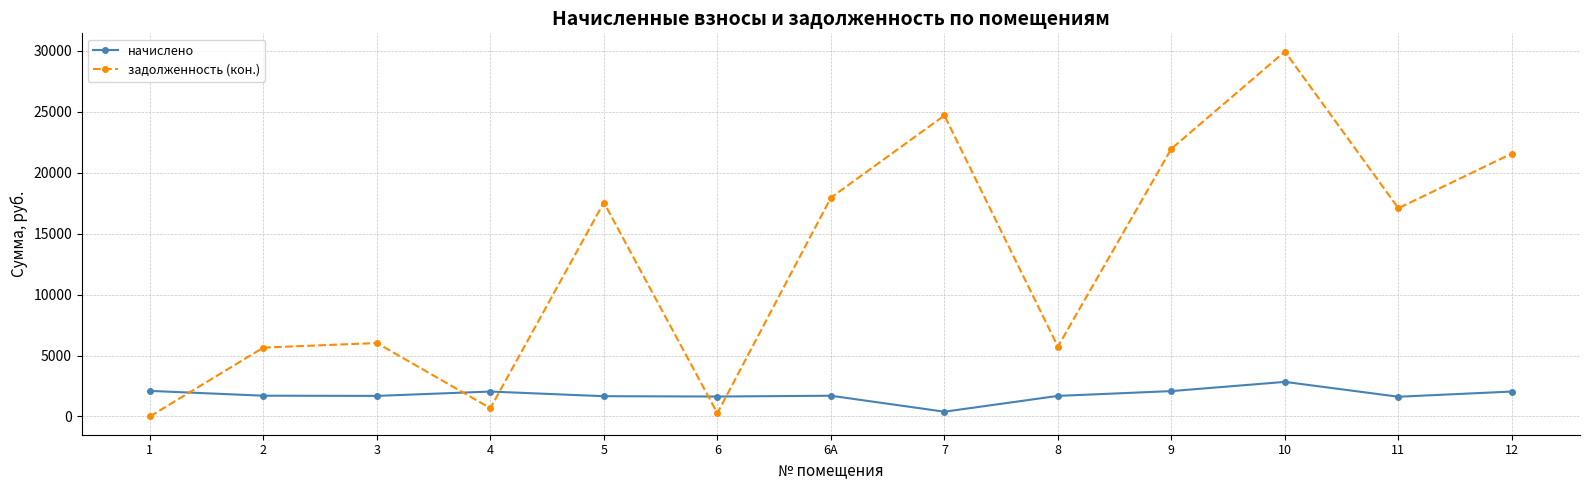

What are all the series names shown in the legend?

начислено, задолженность (кон.)